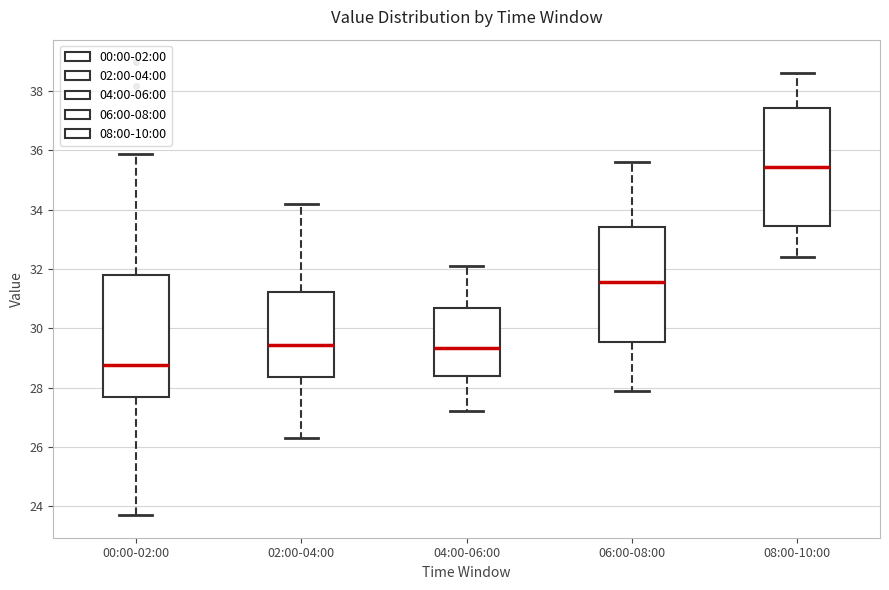

Which box has the lowest median line?

00:00-02:00